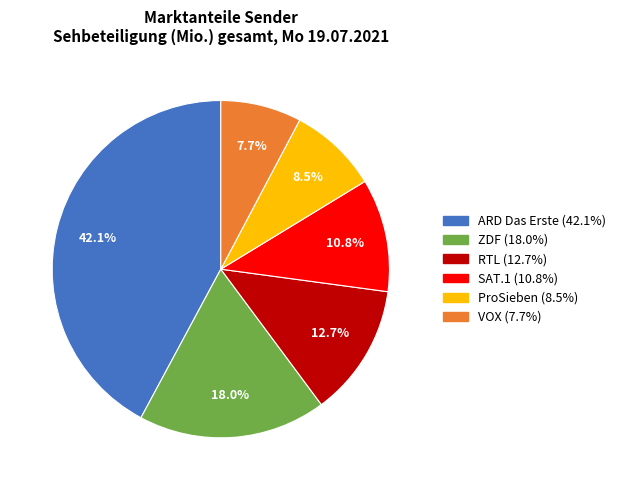

Combined, what portion of the pie is RTL and VOX?

20.4%